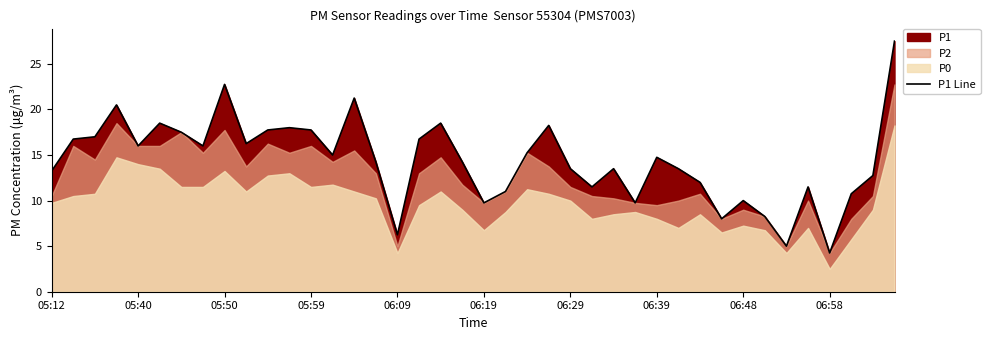

What is the sum of all values?

575.0